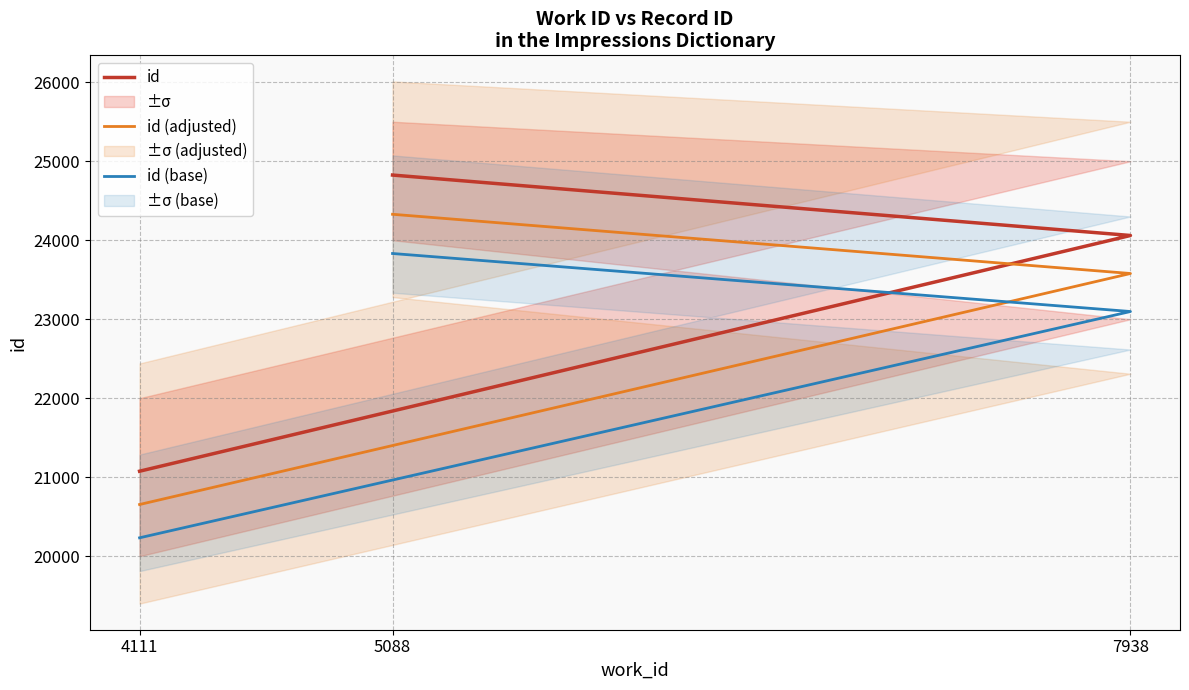

What are all the series names shown in the legend?

id, id (adjusted), id (base)